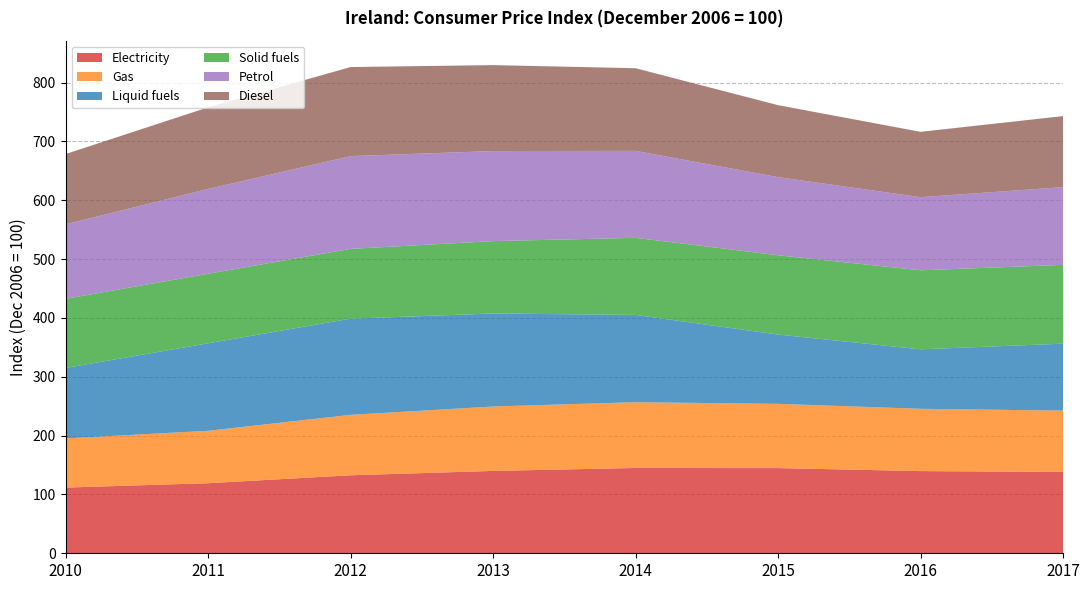

Reading left to right, transcribe all the data shown in this chart.

Electricity: 2010=111.7	2011=119.1	2012=132.6	2013=140.0	2014=145.0	2015=144.8	2016=139.7	2017=138.3
Gas: 2010=83.6	2011=89.1	2012=102.7	2013=109.5	2014=111.8	2015=109.2	2016=105.9	2017=104.2
Liquid fuels: 2010=119.7	2011=148.7	2012=163.5	2013=158.1	2014=148.4	2015=117.8	2016=101.1	2017=113.8
Solid fuels: 2010=117.5	2011=118.2	2012=118.6	2013=123.0	2014=131.0	2015=134.8	2016=134.3	2017=133.9
Petrol: 2010=126.7	2011=144.2	2012=157.7	2013=153.1	2014=147.8	2015=132.8	2016=124.3	2017=132.2
Diesel: 2010=119.4	2011=138.7	2012=151.4	2013=146.1	2014=140.5	2015=122.3	2016=111.1	2017=120.7